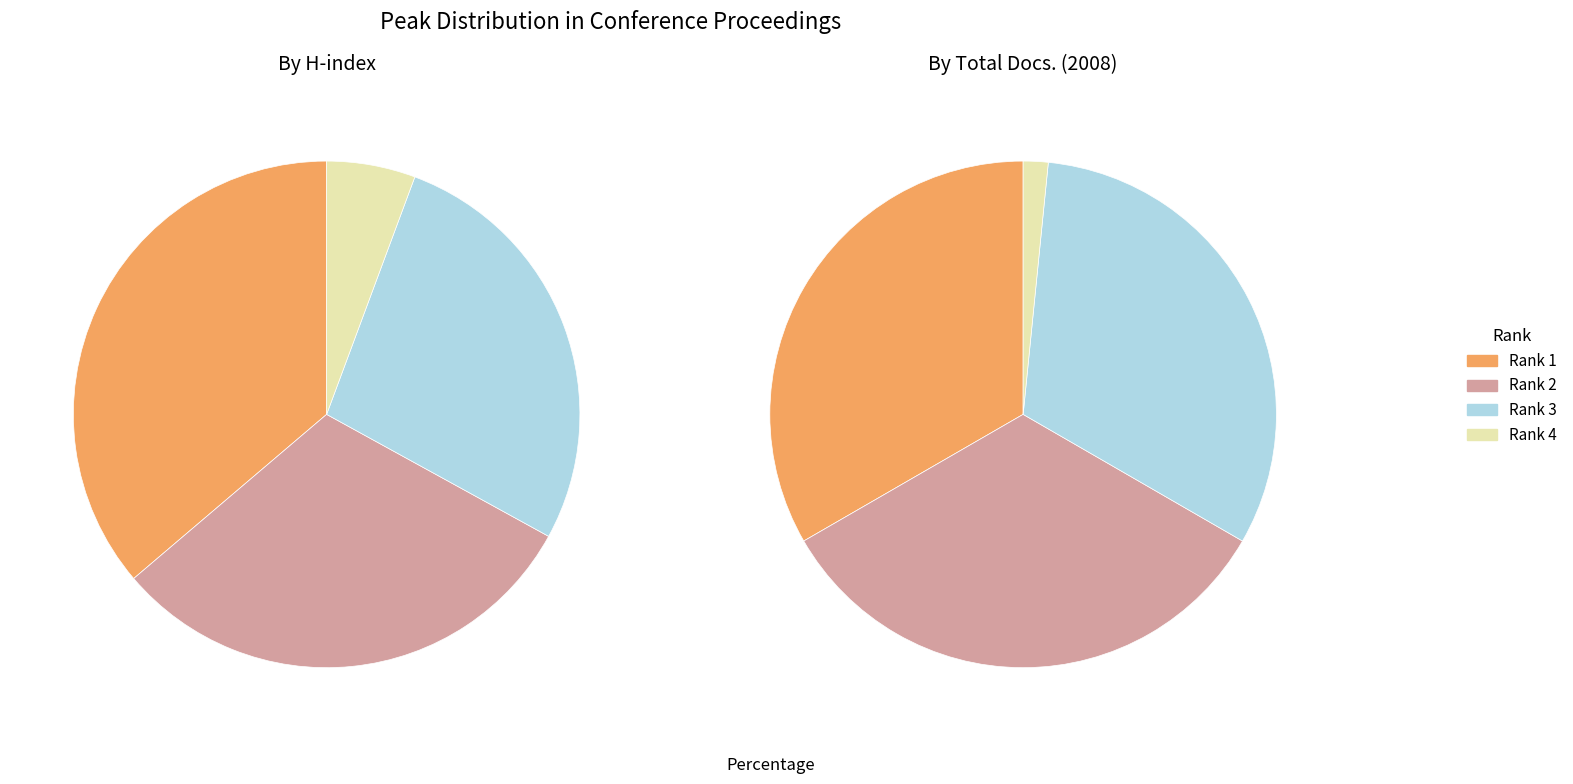

What is the smallest slice in the pie chart?

Rank 4